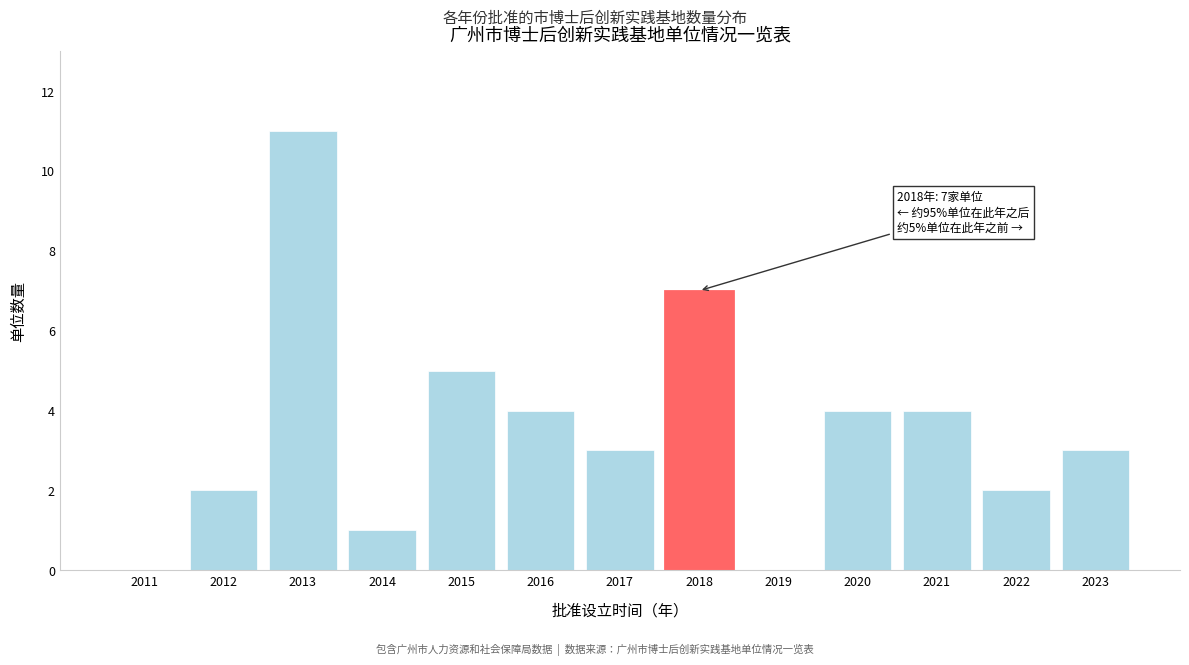

Reading left to right, extract all data points from this chart.

2011=0	2012=2	2013=11	2014=1	2015=5	2016=4	2017=3	2018=7	2019=0	2020=4	2021=4	2022=2	2023=3